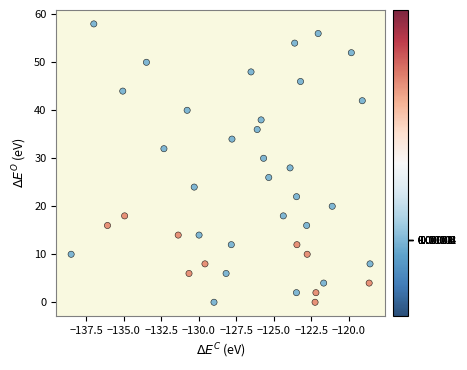

What is the range of Y values (max minus min)?

58